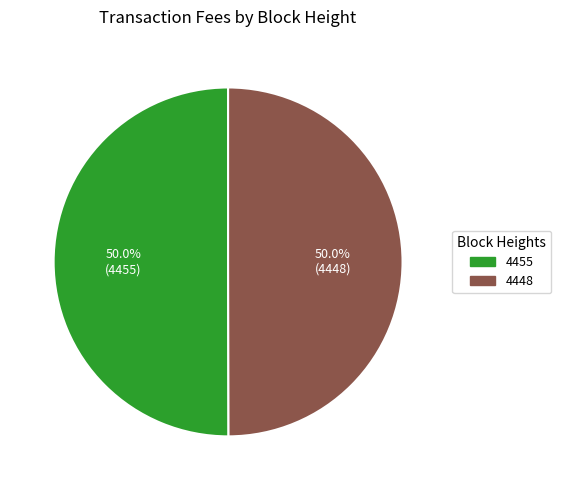

What percentage is the 4448 slice, to the nearest percent?

50%